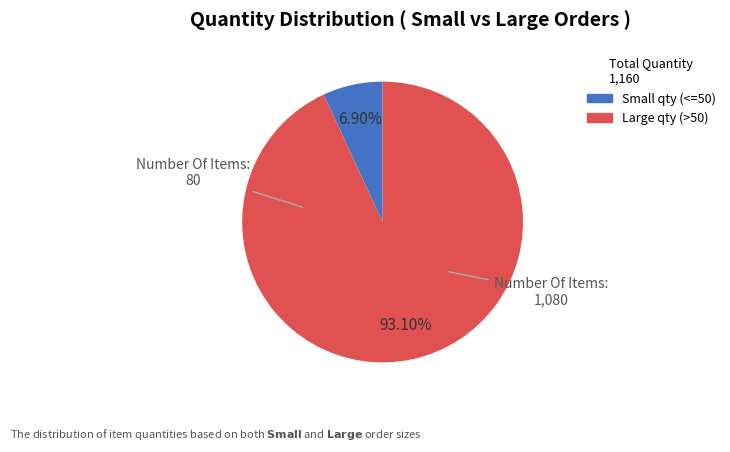

Is there any slice that represents more than half of the pie?

Yes